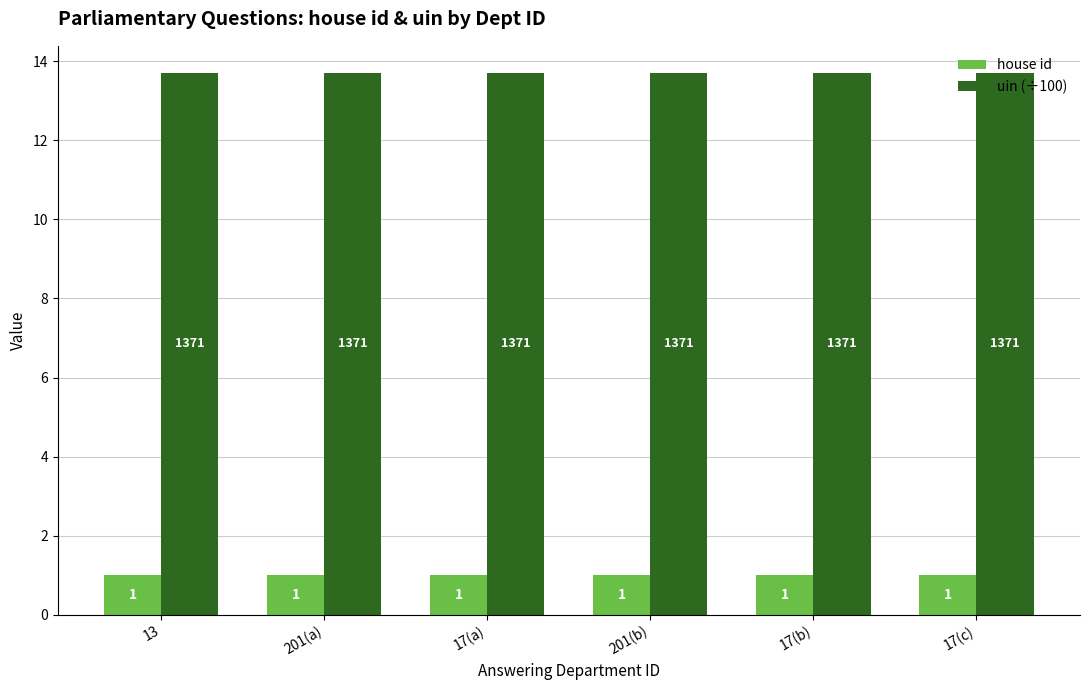

At how many categories does at least one series exceed 11?

6